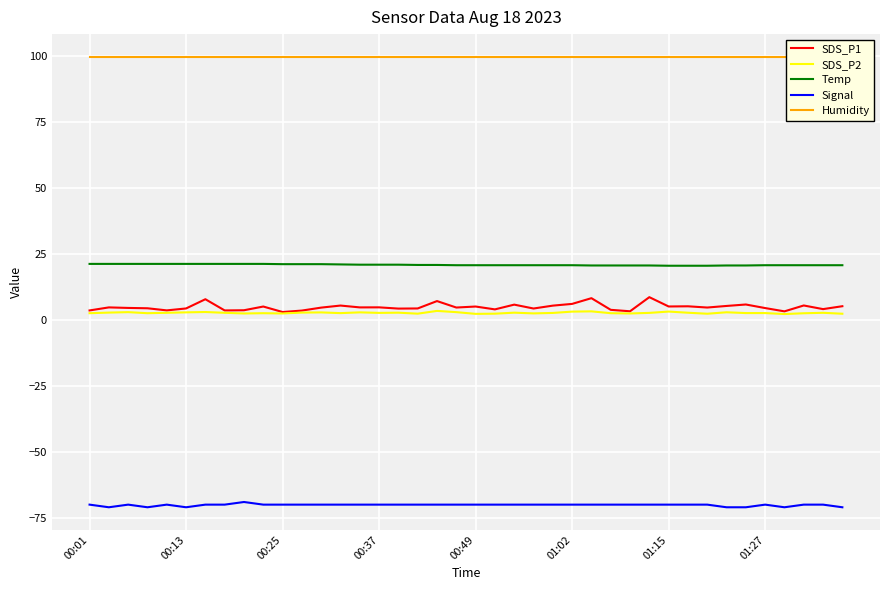

True or false: SDS_P2 has a value of 2.5 at 00:25.

True